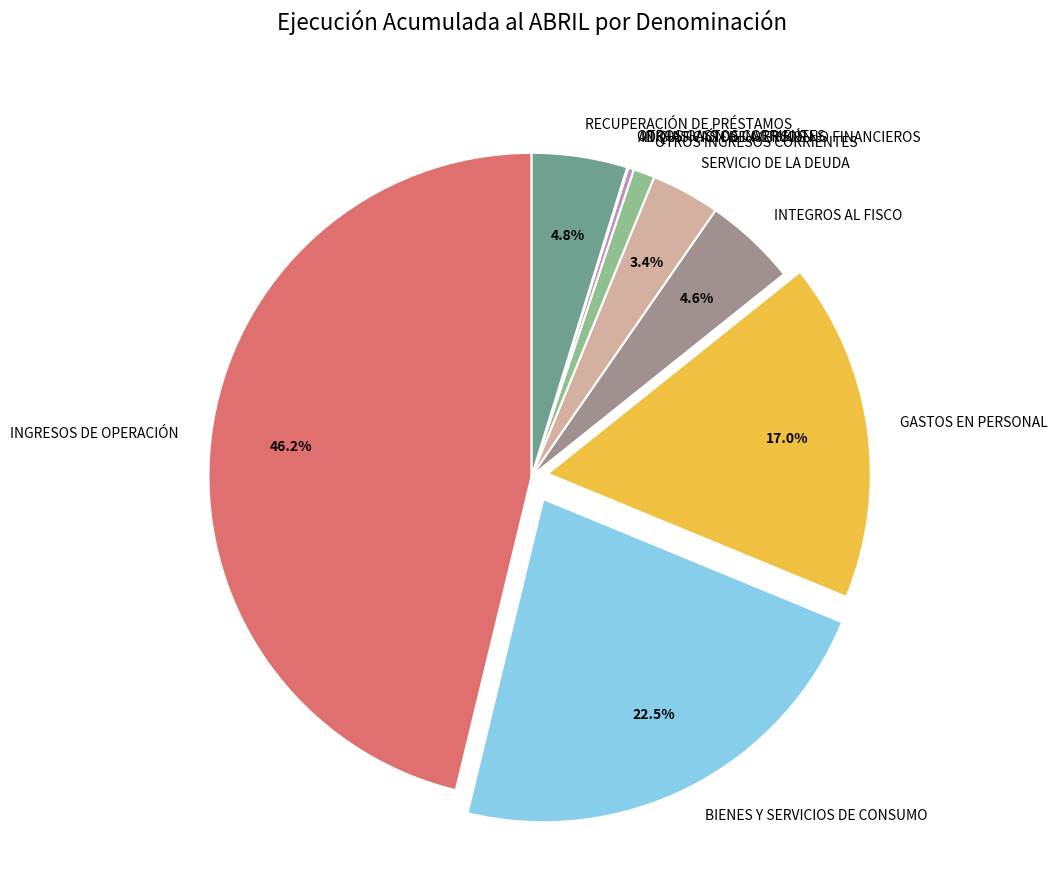

The SERVICIO DE LA DEUDA slice represents 3% of the pie. True or false?

True